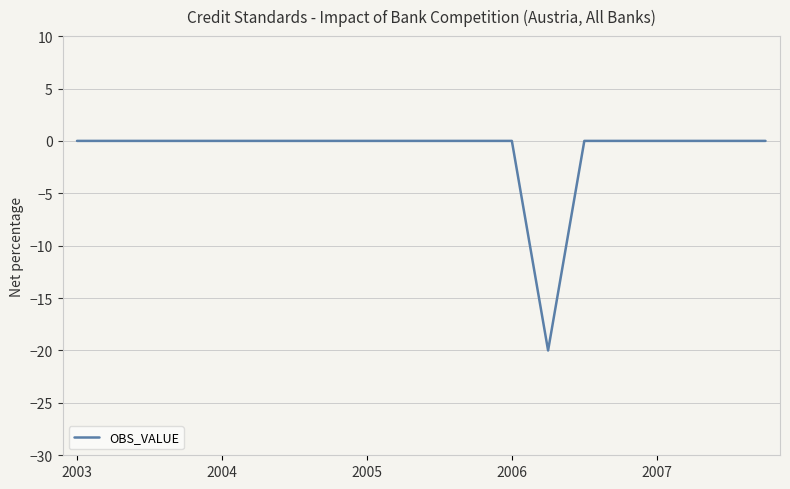

What is the smallest value displayed?

-20